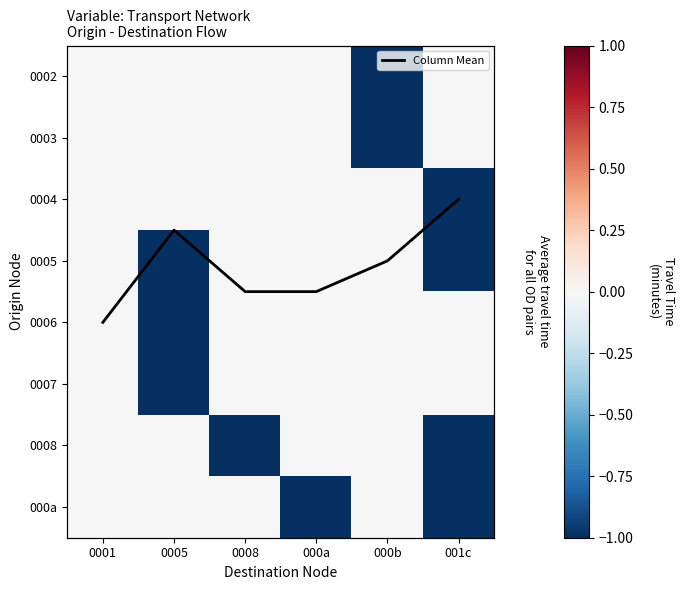

Which series changed the most between 000a and 001c?

Column Mean